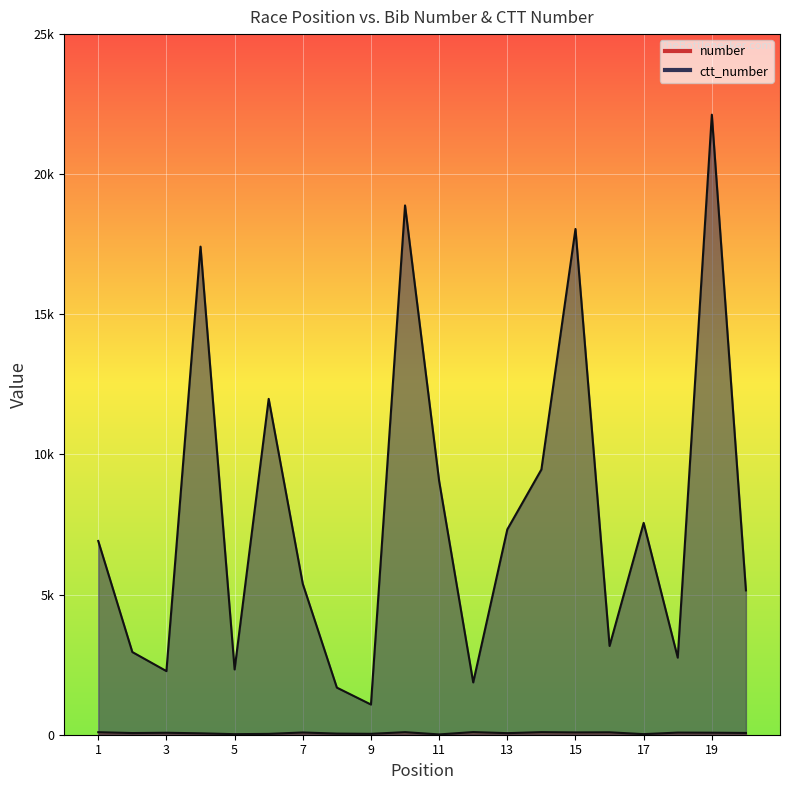

What are all the series names shown in the legend?

number, ctt_number